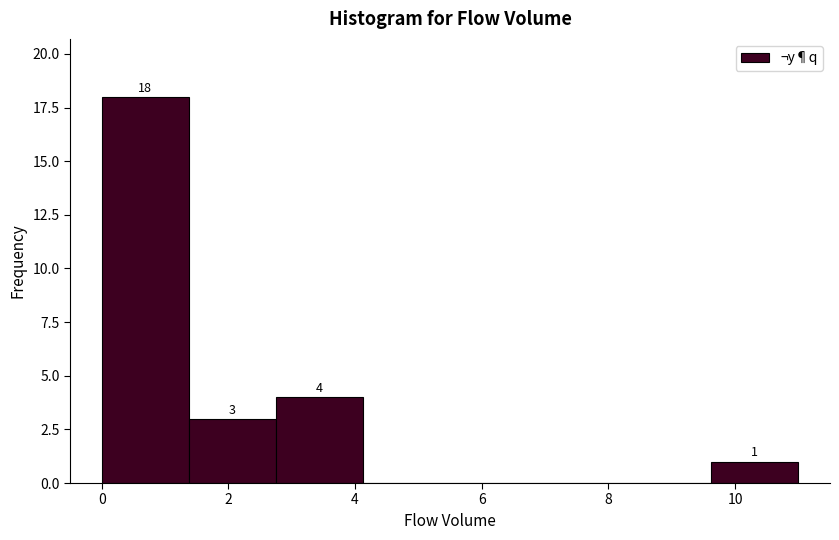

Which range on the x-axis has the tallest bar?

0.0 to 1.4